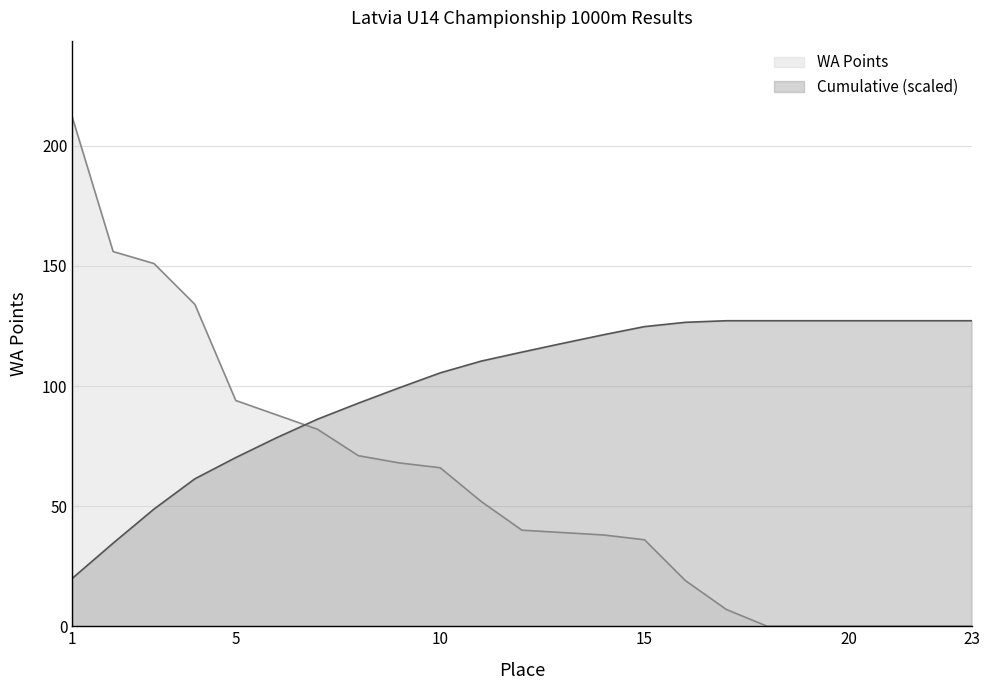

At which label is the value closest to 106?

5